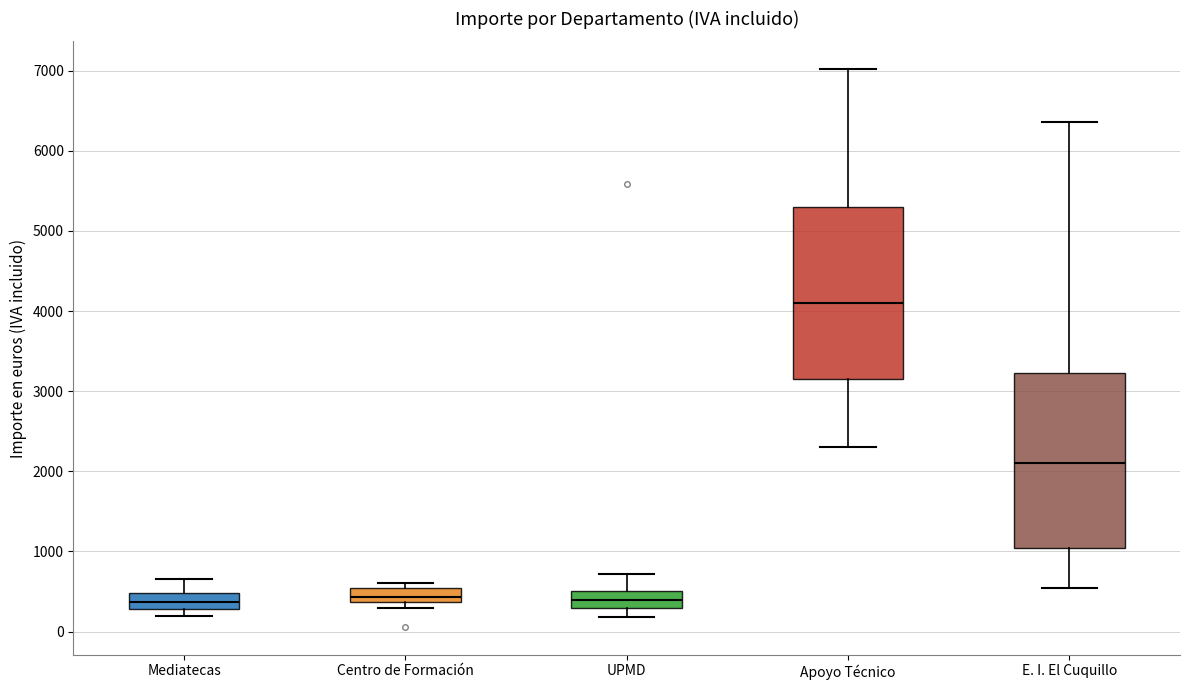

Reading left to right, transcribe this box plot: for each box, give where its median line is, the range the box spans, and where its two whiskers end, as read against the y-axis. The values are not printed on the chart, so give them approximately, as read against the axis.

Mediatecas: median 400, box 300 to 500, whiskers 200 to 700
Centro de Formación: median 400 (inside the box), box 400 to 500, whiskers 300 to 600
UPMD: median 400, box 300 to 500, whiskers 200 to 700
Apoyo Técnico: median 4100, box 3200 to 5300, whiskers 2300 to 7000
E. I. El Cuquillo: median 2100, box 1000 to 3200, whiskers 500 to 6400